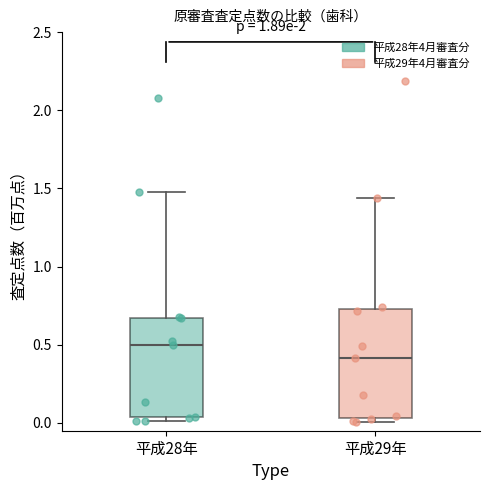

Which box has the lowest median line?

平成29年